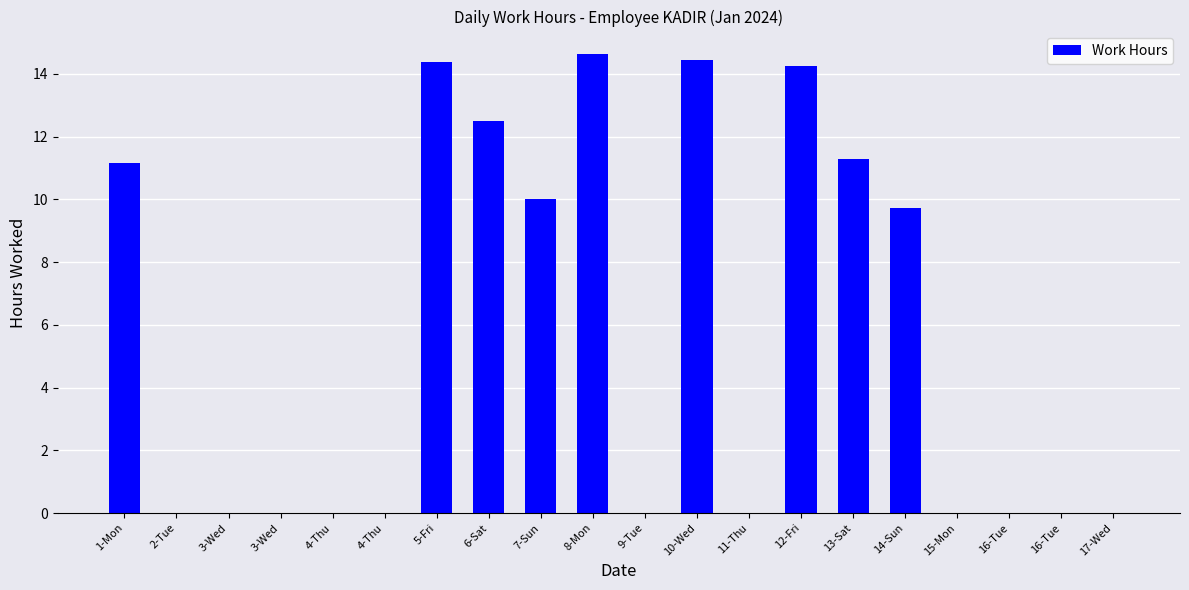

Are the bars horizontal?

No